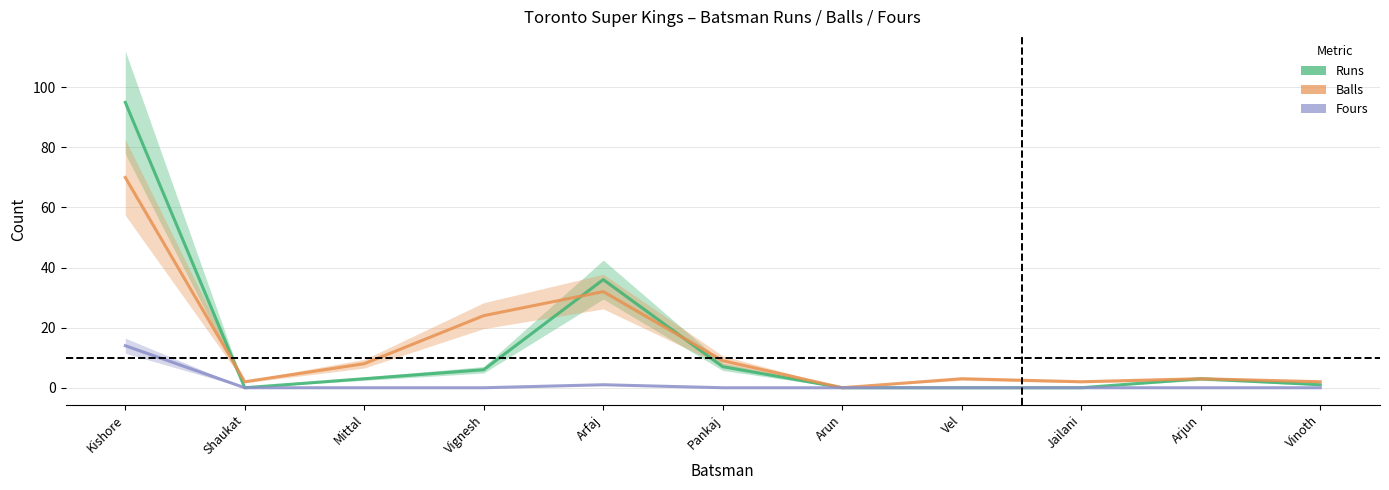

True or false: Fours has more than 2 interior local peaks.

False